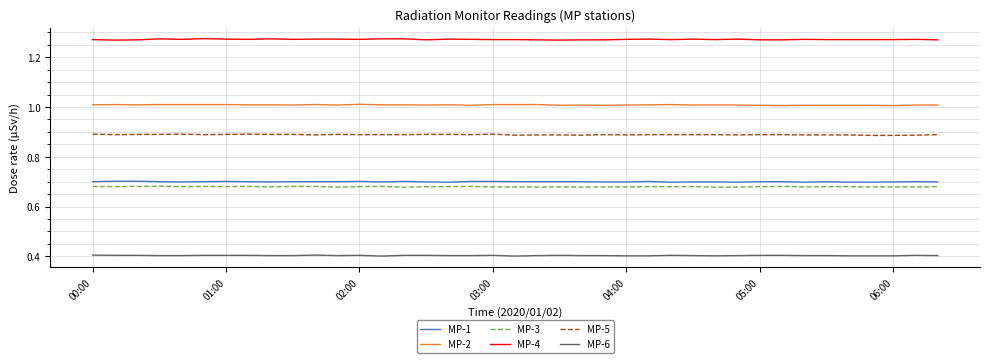

True or false: MP-4 and MP-2 cross at least once.

False